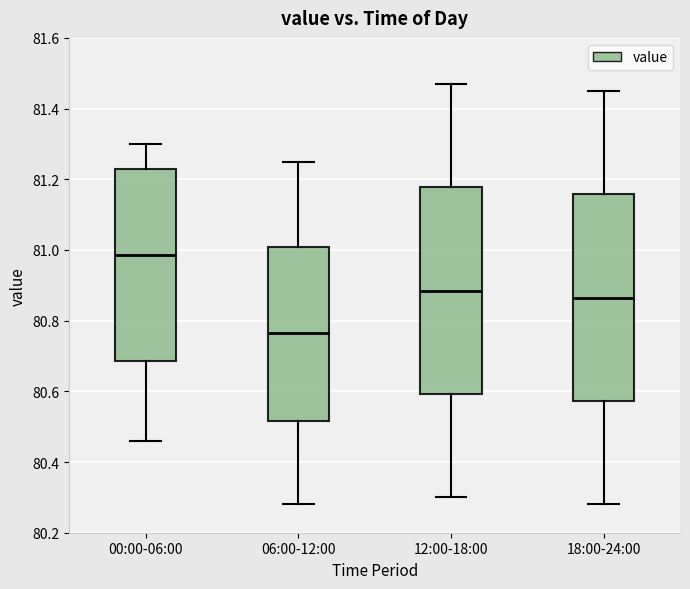

Reading left to right, read every box against the y-axis: the position of its median line, the range the box covers, and the ends of its whiskers. The values are not printed on the chart, so give them approximately, as read against the axis.

00:00-06:00: median 80.98, box 80.68 to 81.24, whiskers 80.46 to 81.30
06:00-12:00: median 80.76, box 80.52 to 81.00, whiskers 80.28 to 81.26
12:00-18:00: median 80.88, box 80.60 to 81.18, whiskers 80.30 to 81.48
18:00-24:00: median 80.86, box 80.58 to 81.16, whiskers 80.28 to 81.46